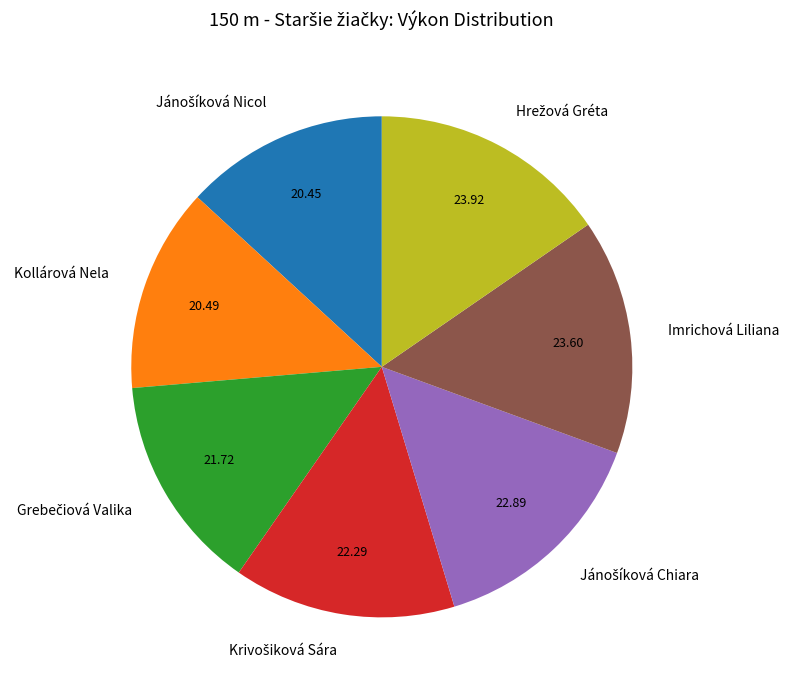

Is there a majority slice in this chart?

No